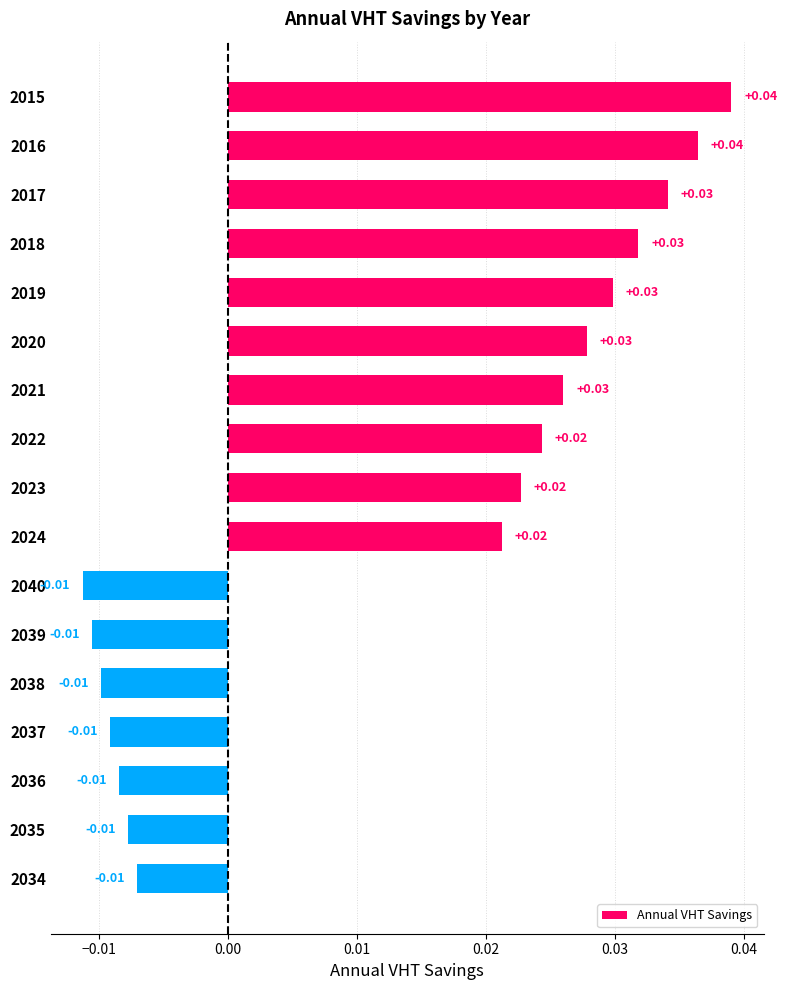

Which label corresponds to the smallest value in the chart?

2040